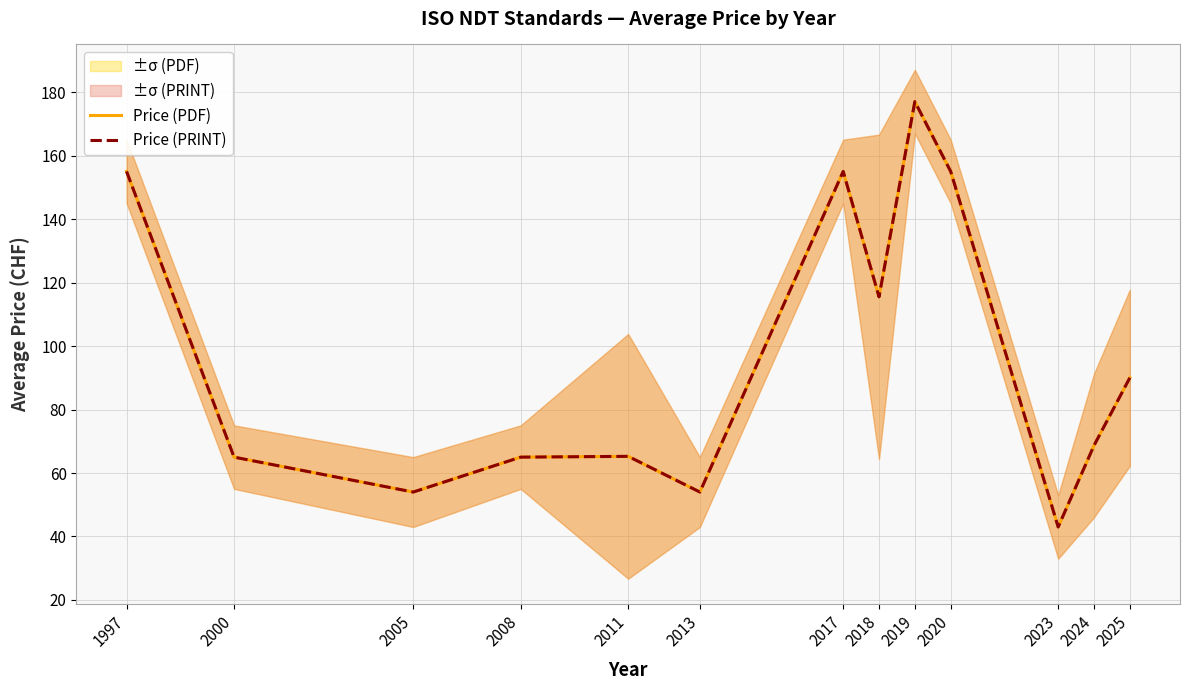

How many lines are shown in the chart?

2